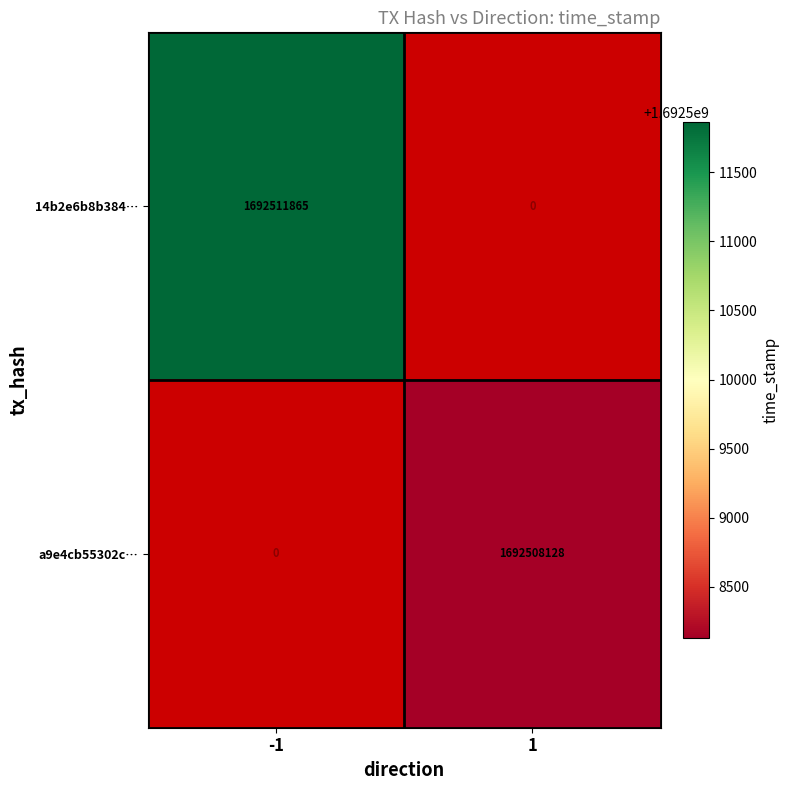

The value of 14b2e6b8b384… at -1 is 838713423. True or false?

False